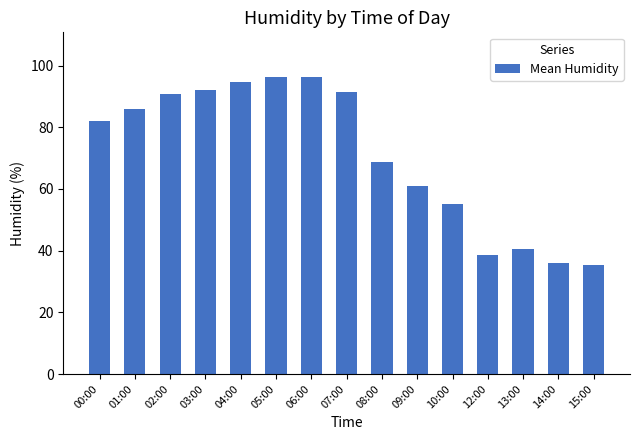

What is the label of the 7th bar from the left?

06:00